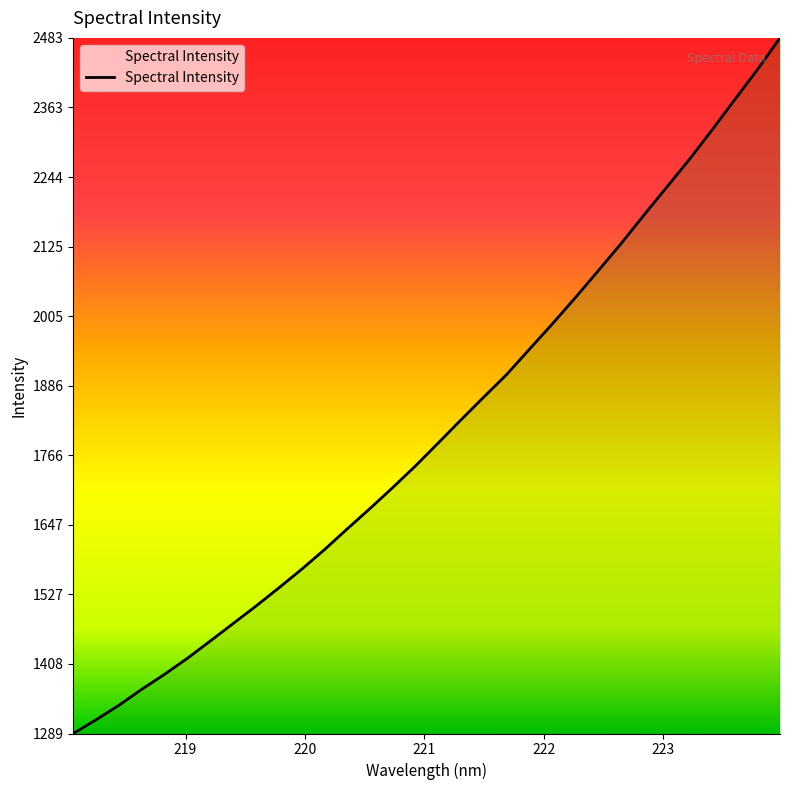

How many lines are shown in the chart?

1